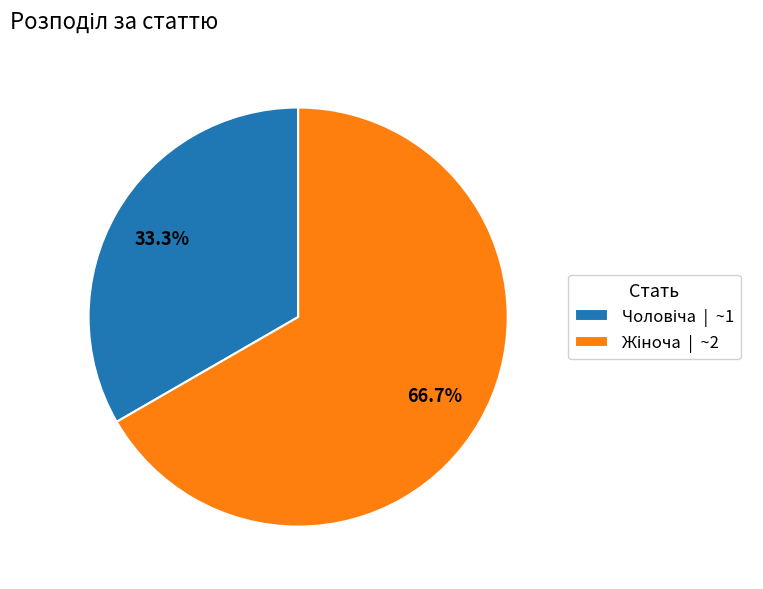

Is there any slice that represents more than half of the pie?

Yes